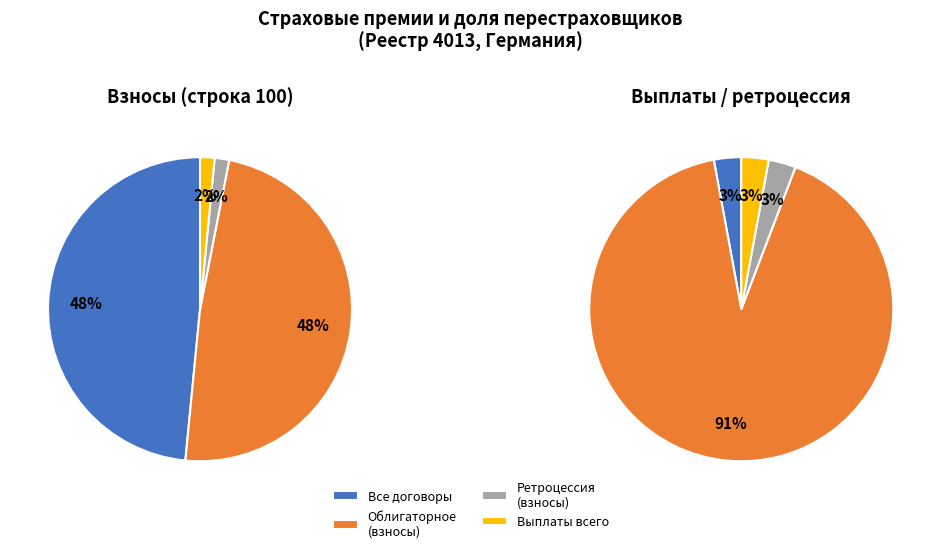

True or false: страхование жизни accounts for 20% of the total.

False